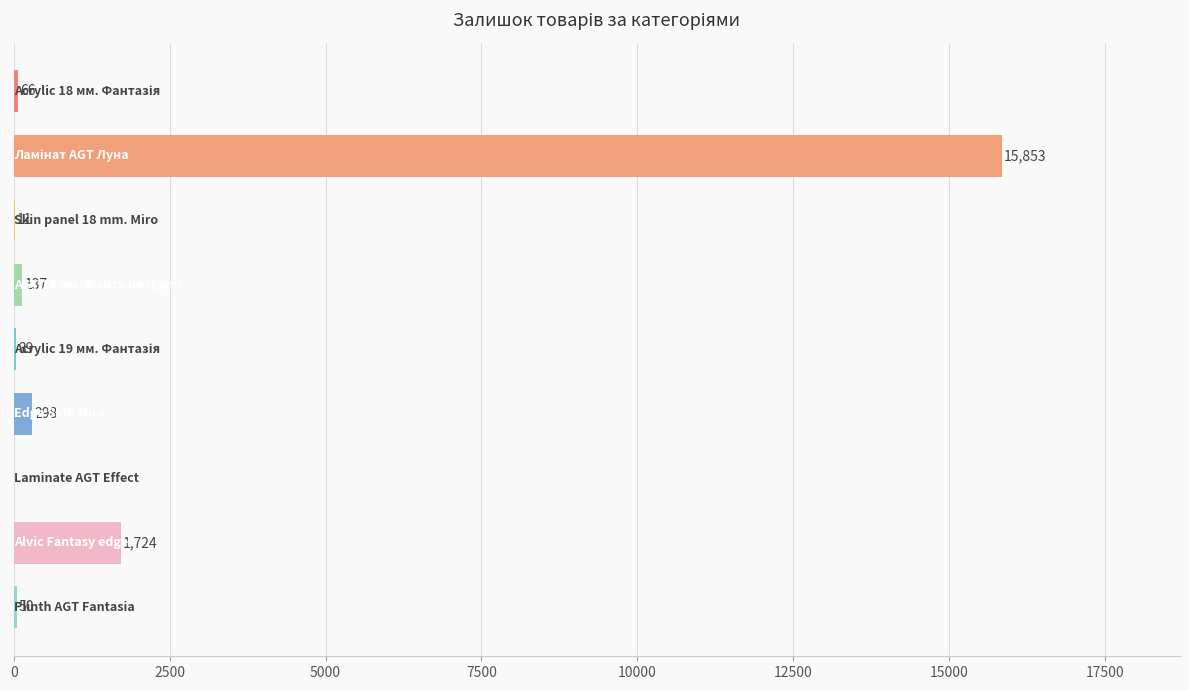

What is the maximum value shown in the chart?

15853